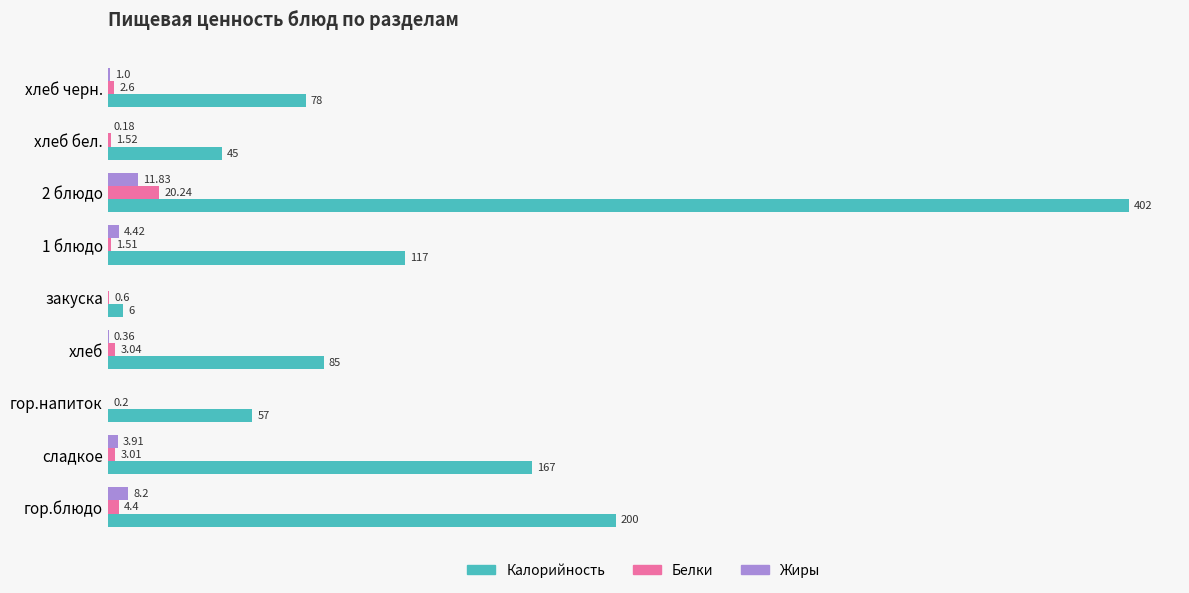

Is the value of Белки at сладкое greater than the value of Жиры at хлеб бел.?

Yes